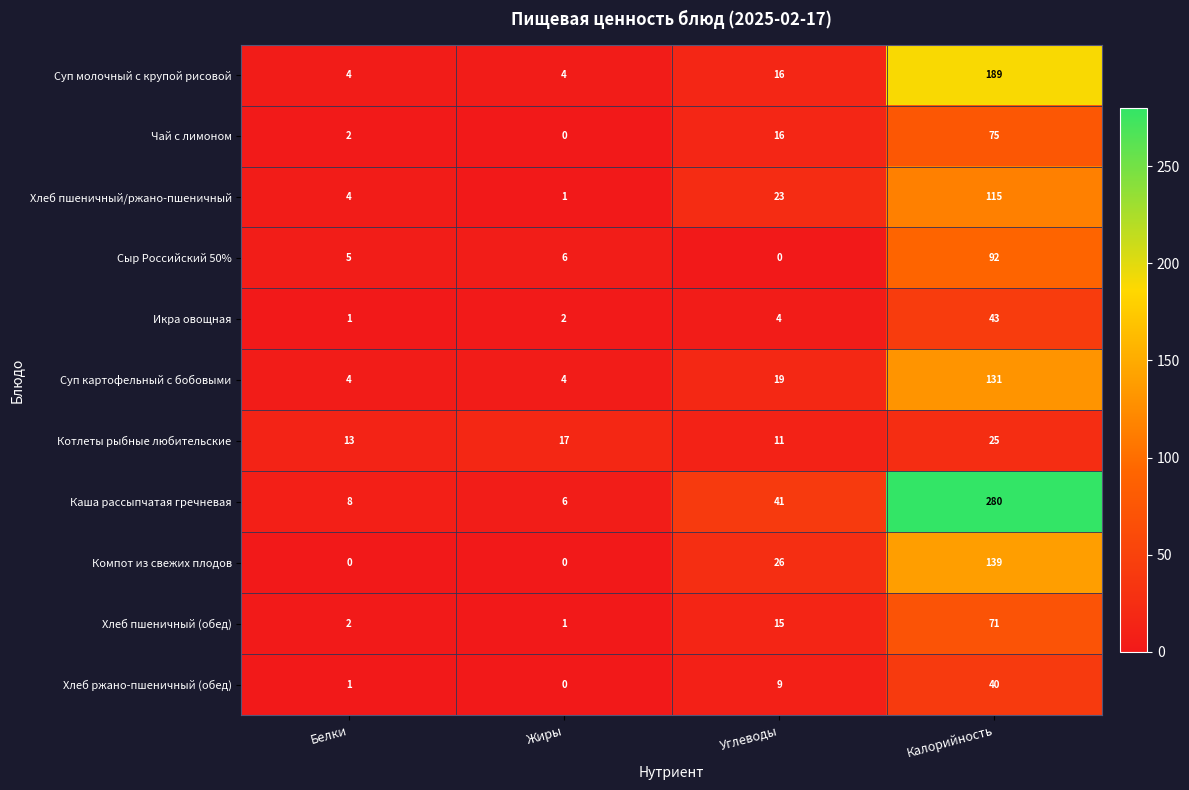

Where is Котлеты рыбные любительские nearest to the value 18?

Жиры